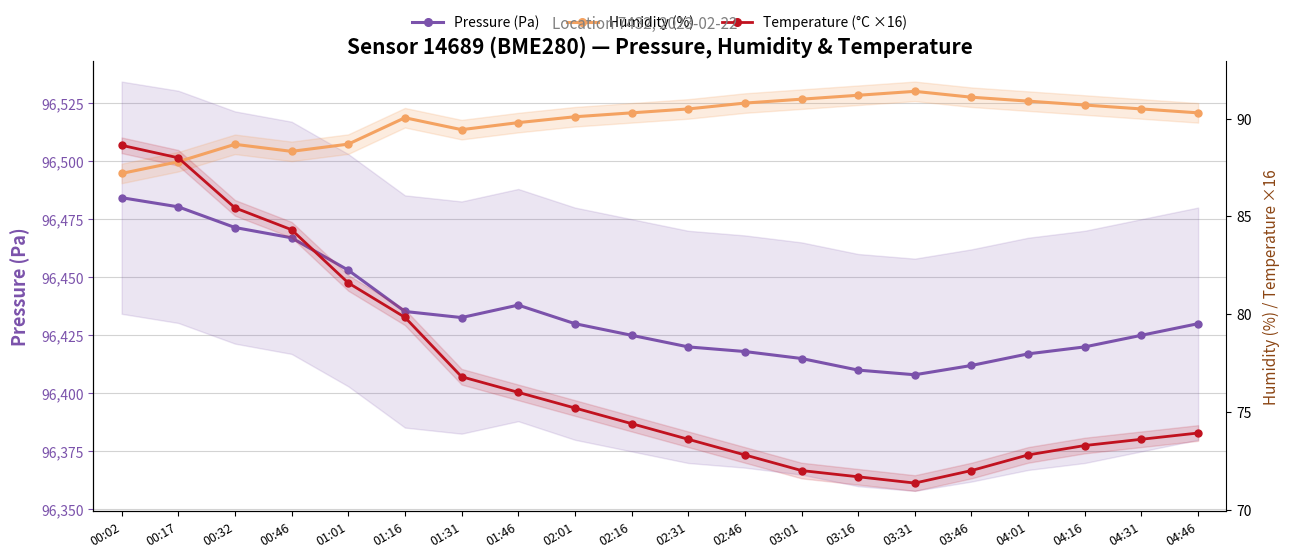

At which category is the sum across all series the highest?

00:02